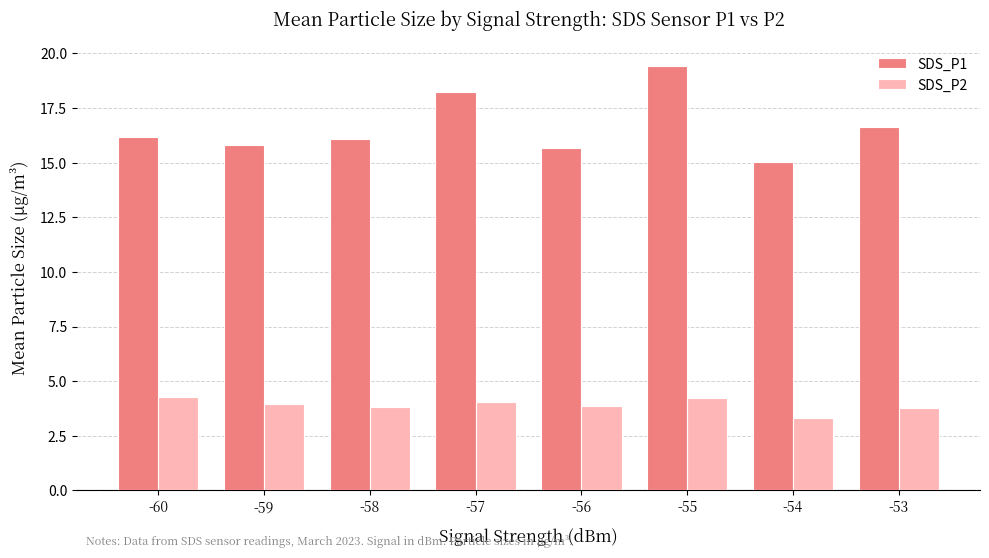

List the series in order of their peak value, highest first.

SDS_P1, SDS_P2